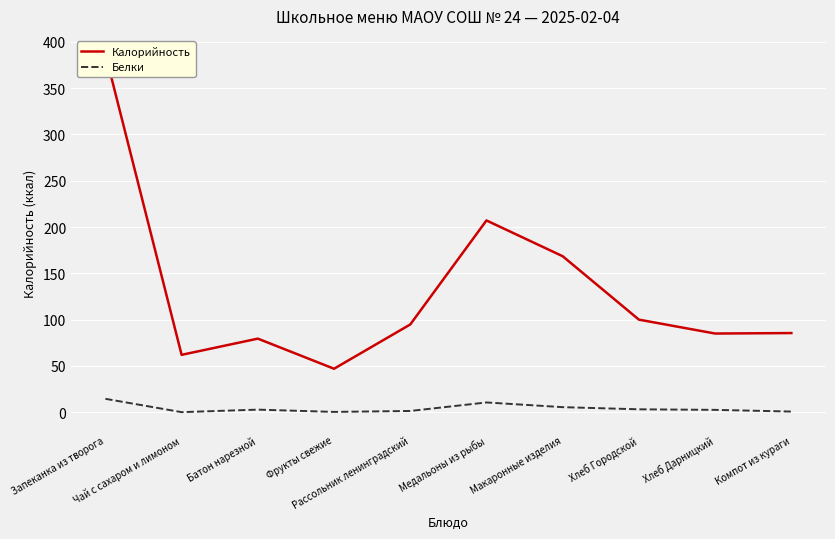

At Фрукты свежие, list the series in order from smallest to largest.

Белки, Калорийность